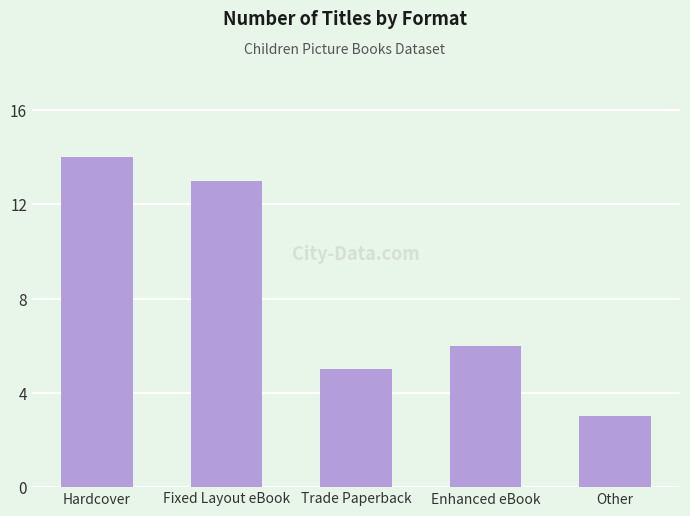

Reading right to left, extract all data points from this chart.

Other=3	Enhanced eBook=6	Trade Paperback=5	Fixed Layout eBook=13	Hardcover=14